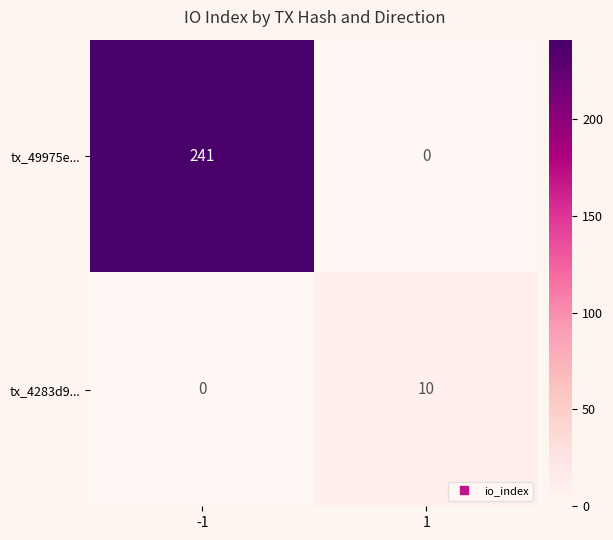

What is the difference between the highest and lowest values at 1?

10